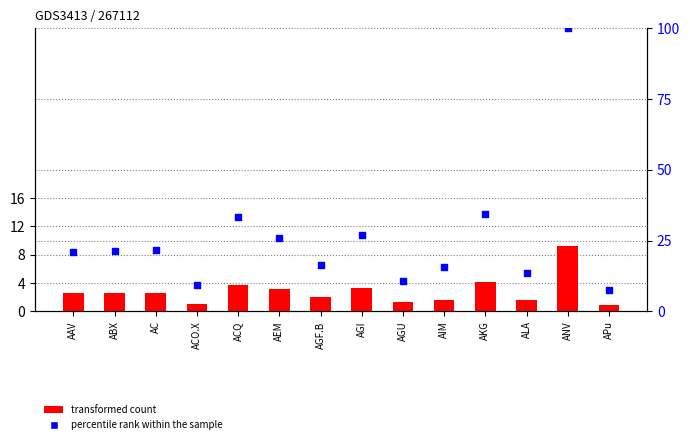

At how many categories does at least one series exceed 29?

3